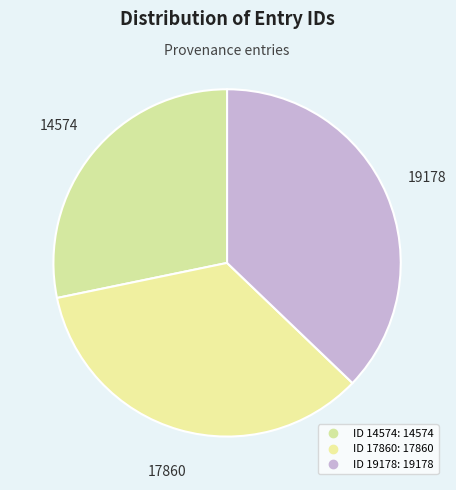

Count the number of slices in the pie.

3